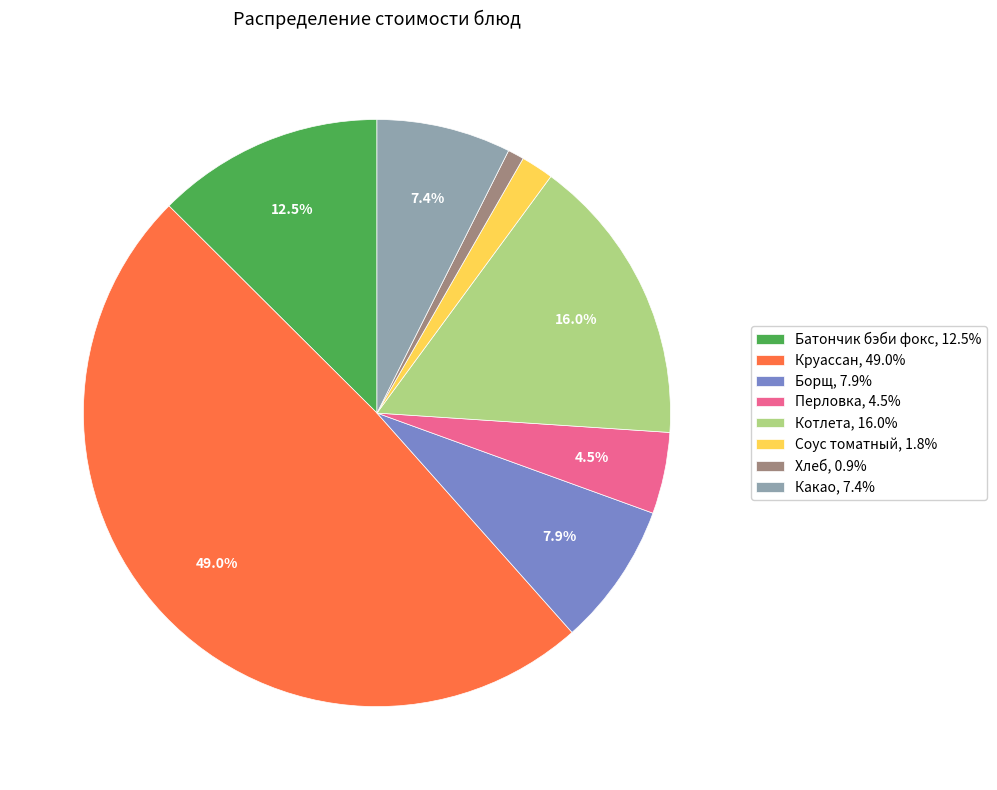

Is there any slice that represents more than half of the pie?

No